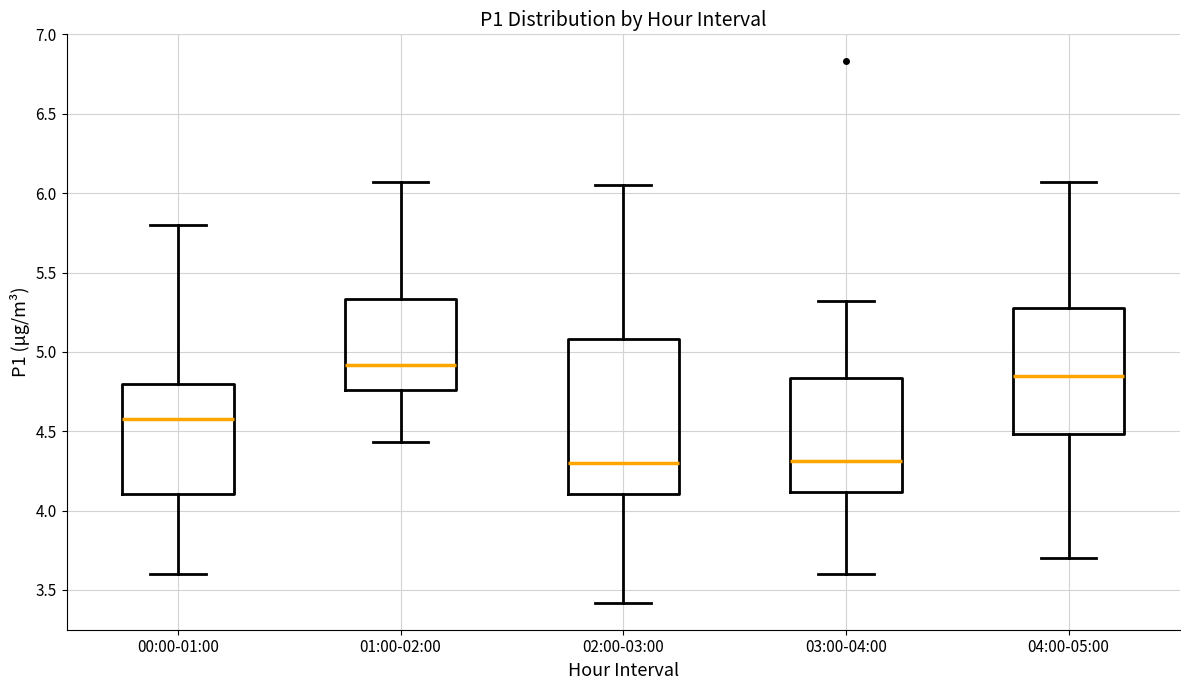

Reading left to right, read every box against the y-axis: the position of its median line, the range the box covers, and the ends of its whiskers. The values are not printed on the chart, so give them approximately, as read against the axis.

00:00-01:00: median 4.60, box 4.10 to 4.80, whiskers 3.60 to 5.80
01:00-02:00: median 4.90, box 4.75 to 5.35, whiskers 4.45 to 6.05
02:00-03:00: median 4.30, box 4.10 to 5.10, whiskers 3.40 to 6.05
03:00-04:00: median 4.30, box 4.10 to 4.85, whiskers 3.60 to 5.30
04:00-05:00: median 4.85, box 4.50 to 5.30, whiskers 3.70 to 6.05